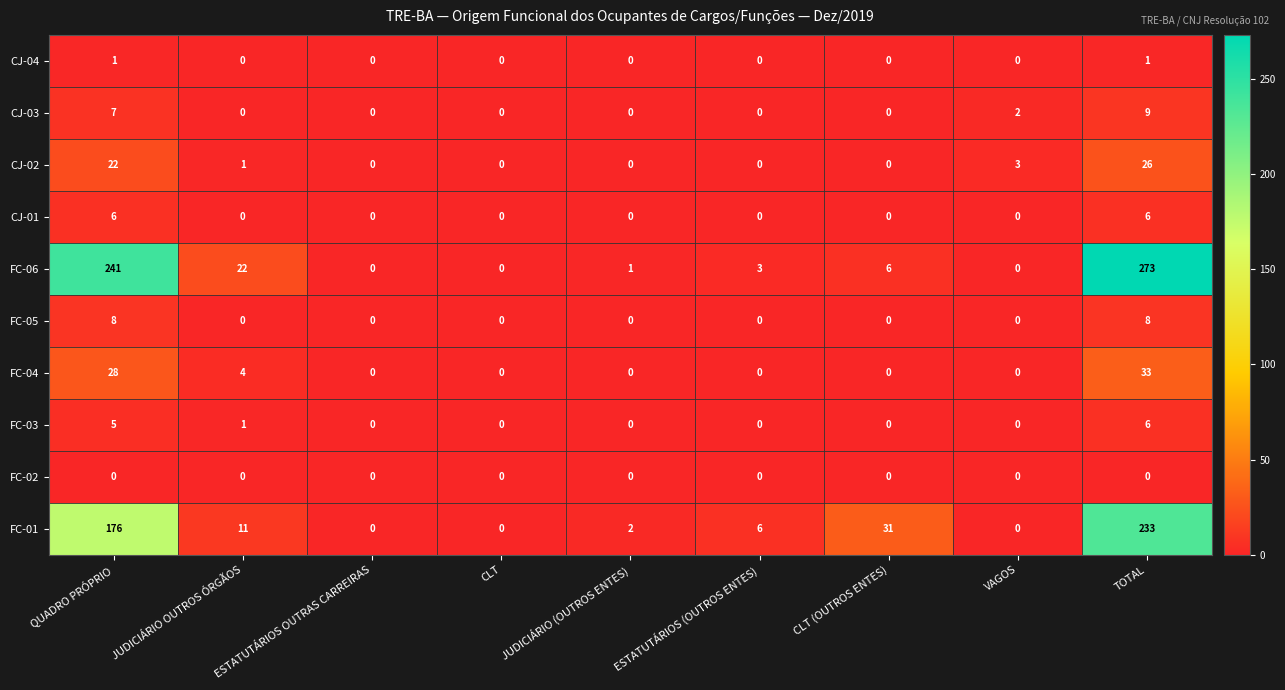

What is the greatest value displayed?

273